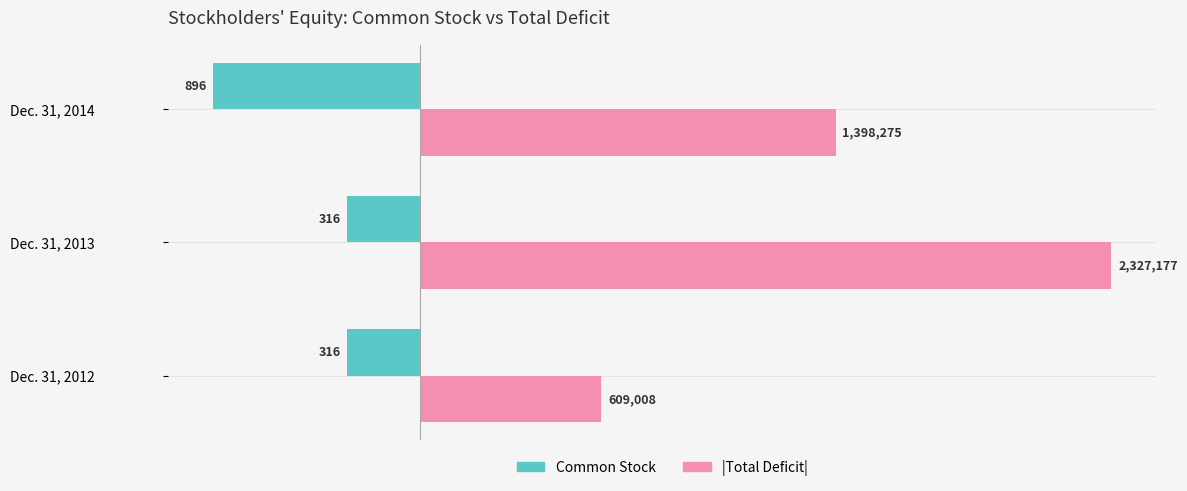

Rank the series by their maximum value, from highest to lowest.

|Total Deficit|, Common Stock